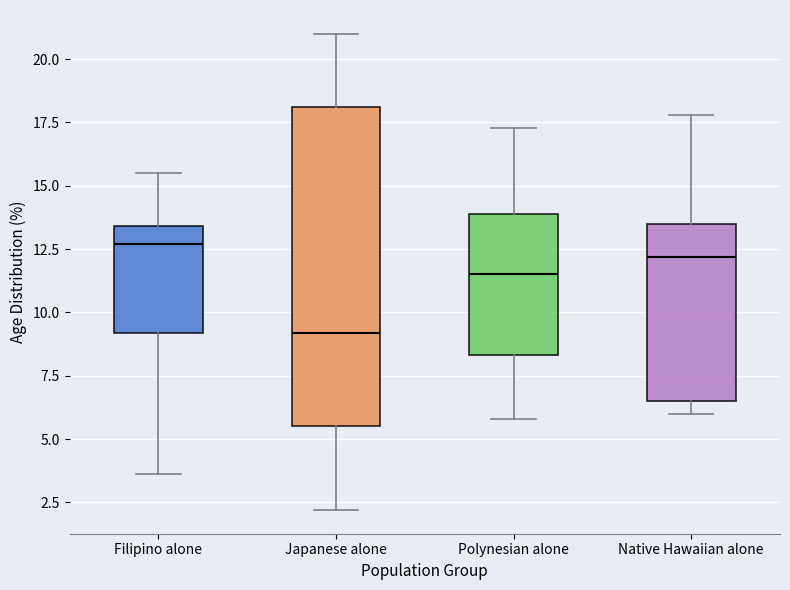

Which box has the lowest median line?

Japanese alone